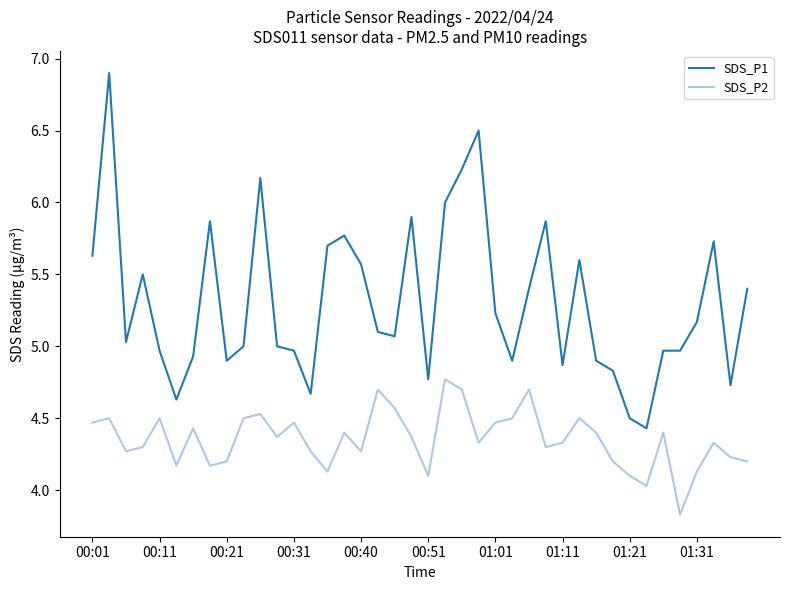

What is the minimum value for SDS_P1?

4.4